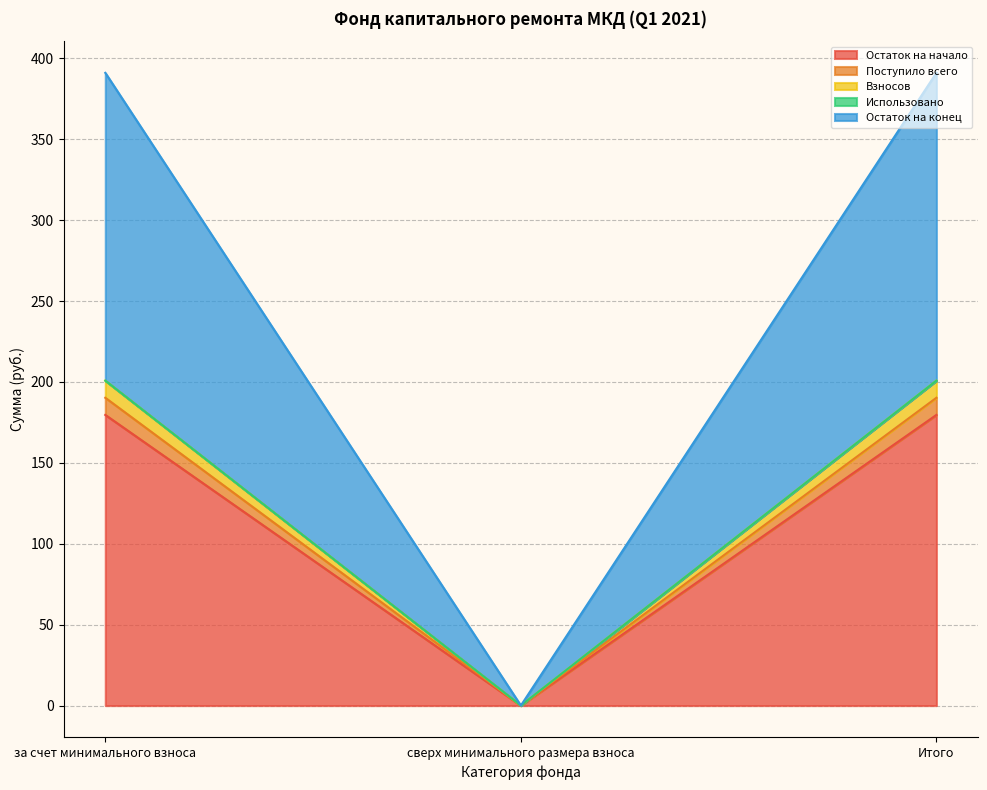

At which category is the sum across all series the highest?

за счет минимального взноса